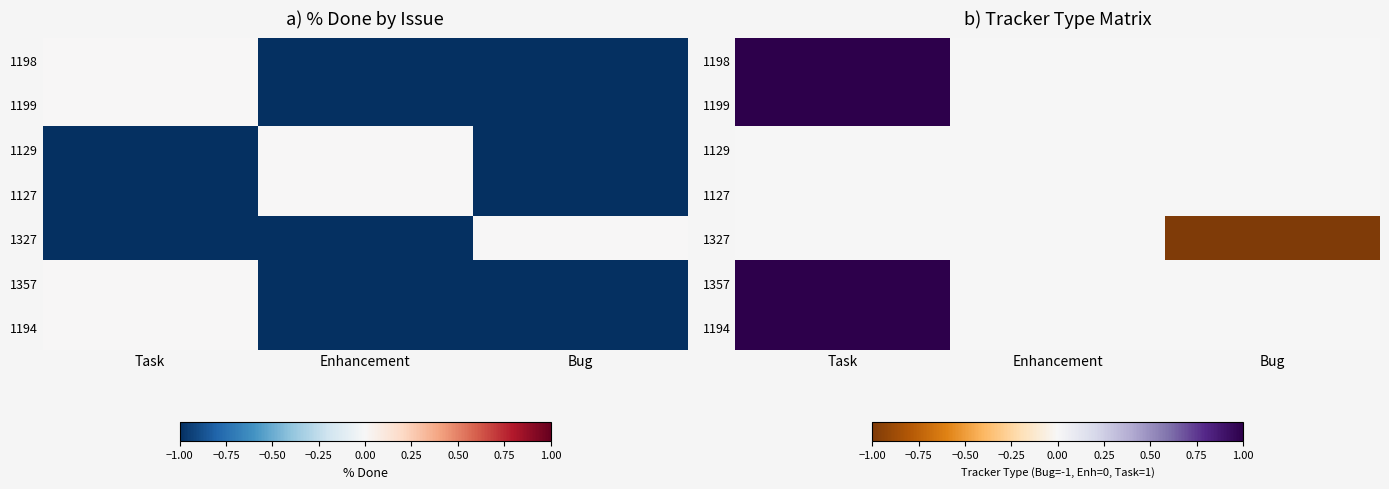

Which has a higher value, Enhancement or Bug?

Enhancement